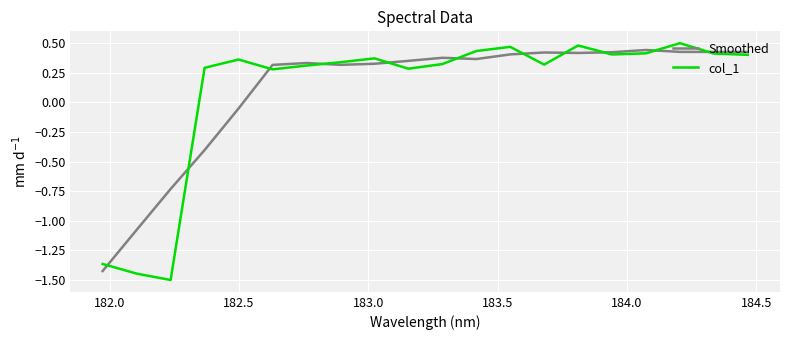

What is the difference between the second highest and minimum values in the col_1 series?

2.0